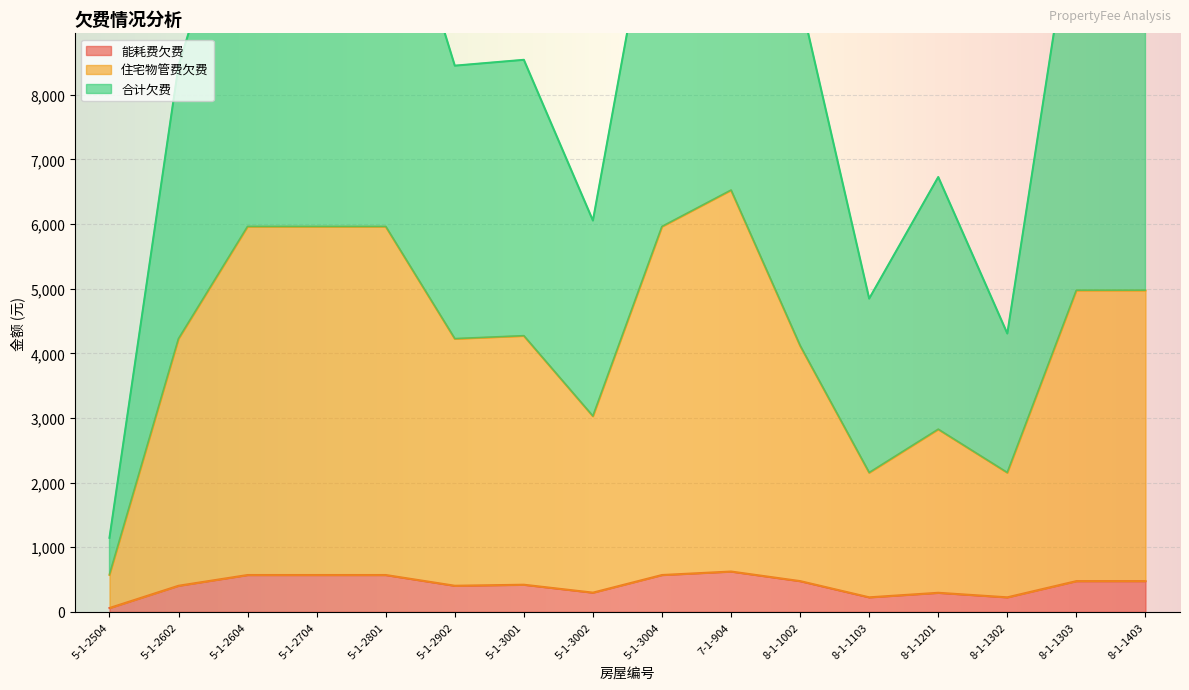

Which label corresponds to the smallest value in the chart?

5-1-2504